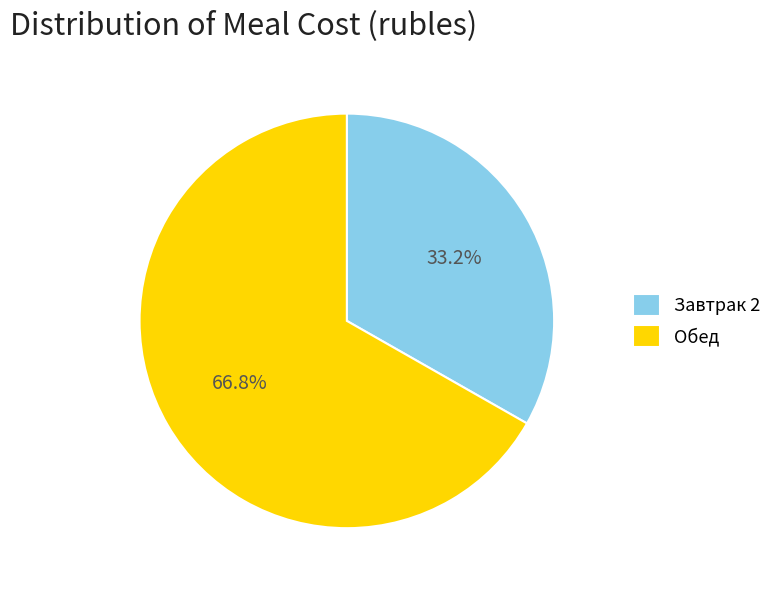

To the nearest percent, what percentage of the pie is Завтрак 2?

33%